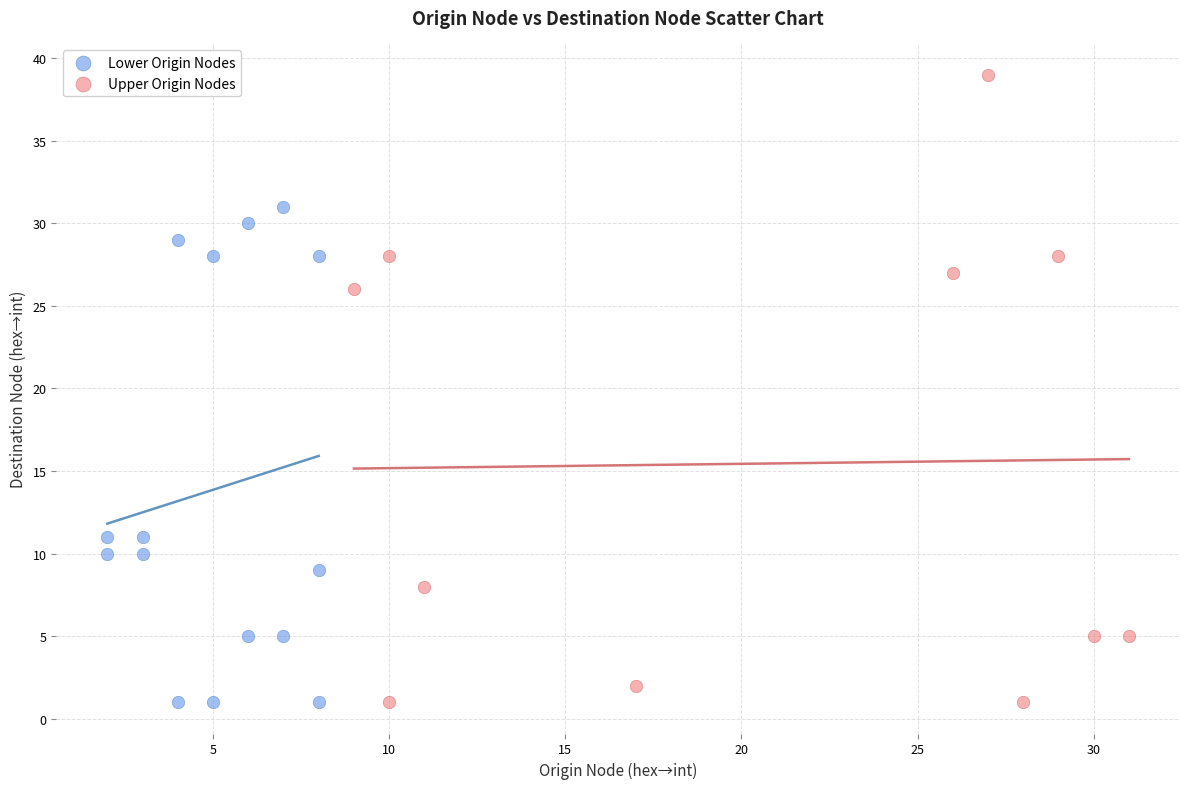

Which series has the widest spread of Y values?

Upper Origin Nodes